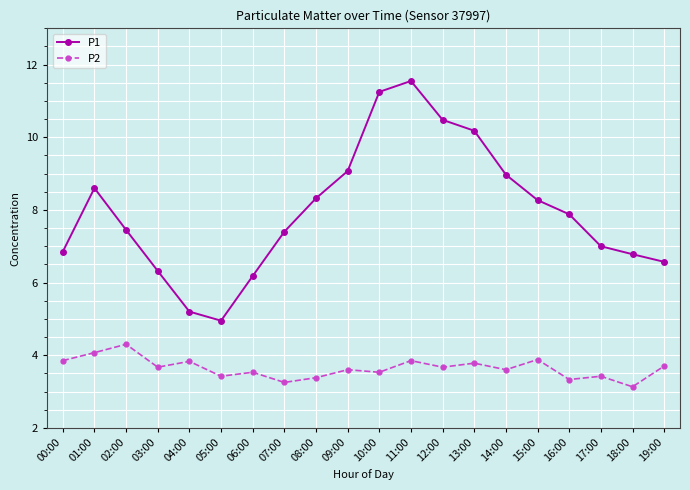

True or false: P2 has a value of 5.8 at 01:00.

False